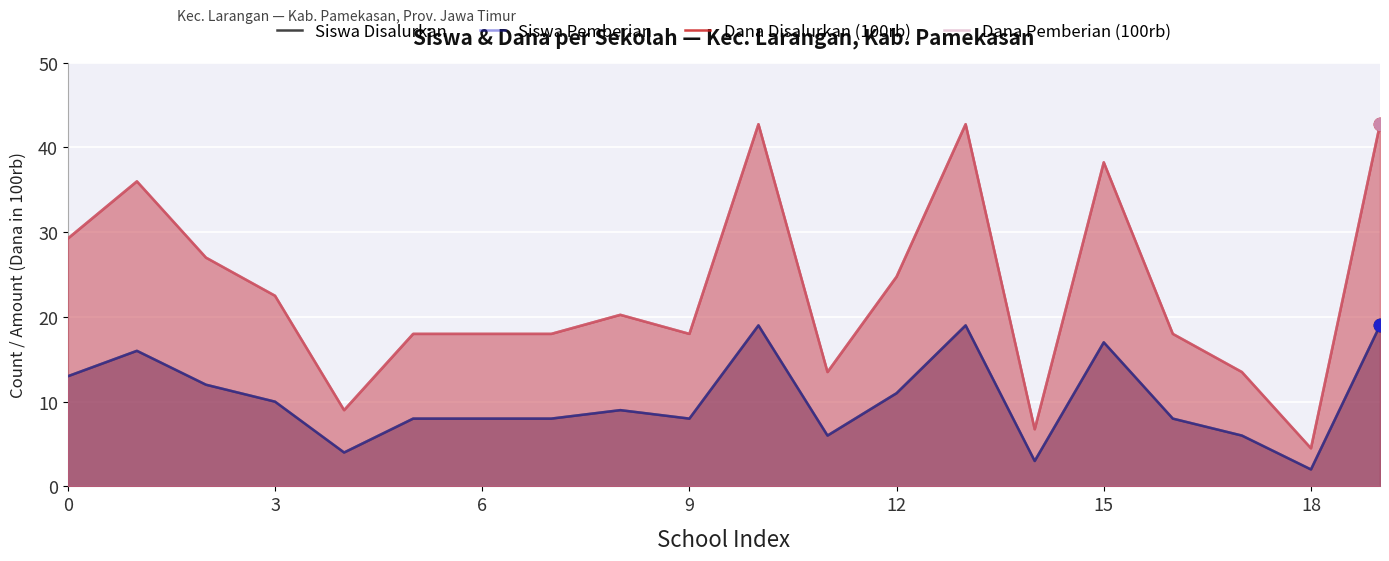

What are all the series names shown in the legend?

Siswa Disalurkan, Siswa Pemberian, Dana Disalurkan (100rb), Dana Pemberian (100rb)